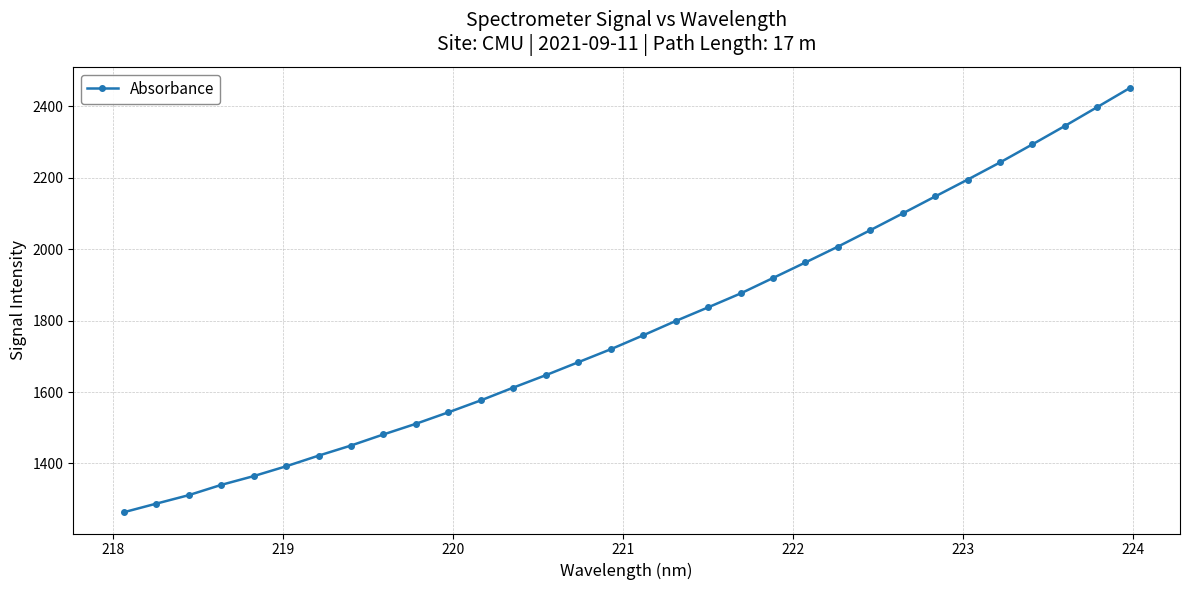

What is the value of the 31st point from the left?

2397.4